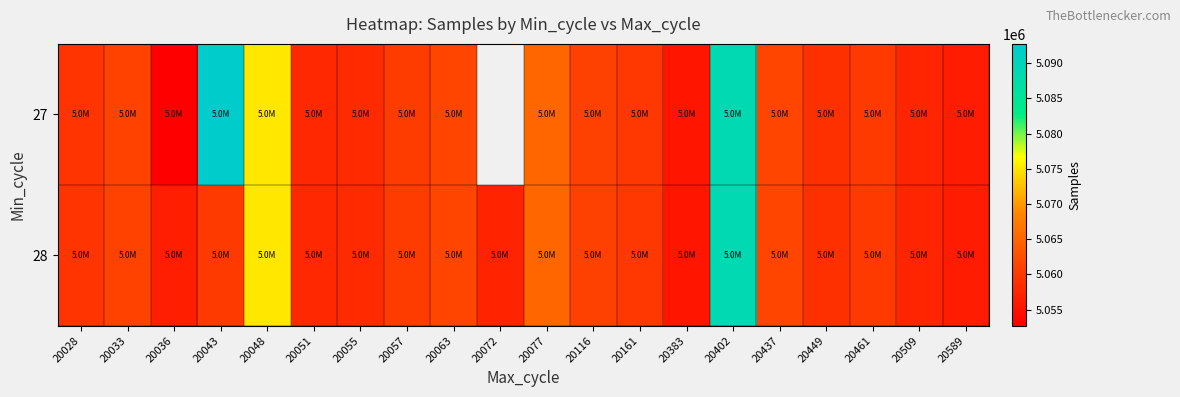

Where does the 28 series first go above 5060088?

20033